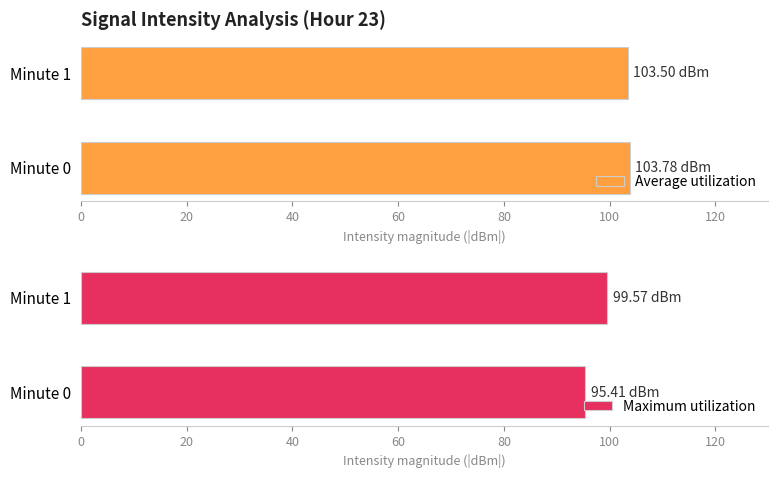

Does the chart contain stacked bars?

No